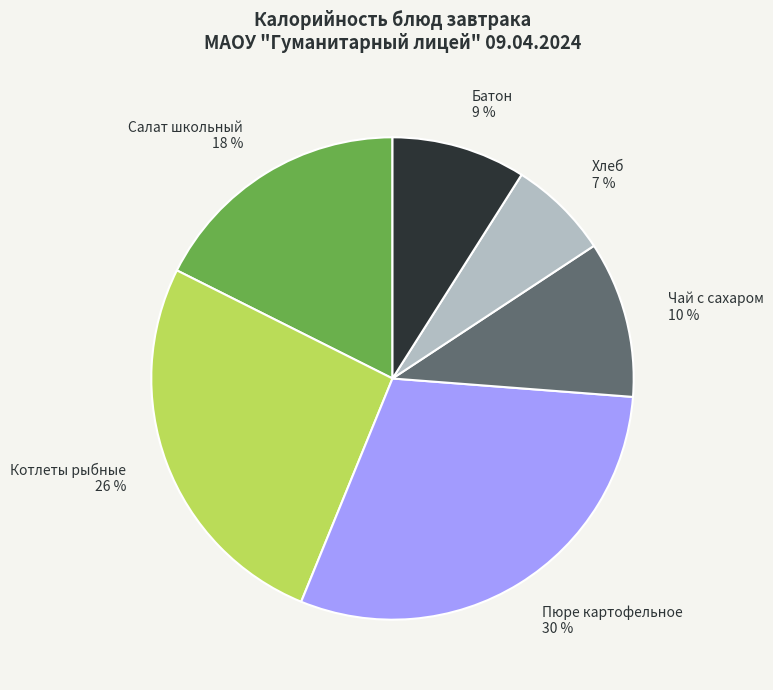

How many segments does this pie chart have?

6